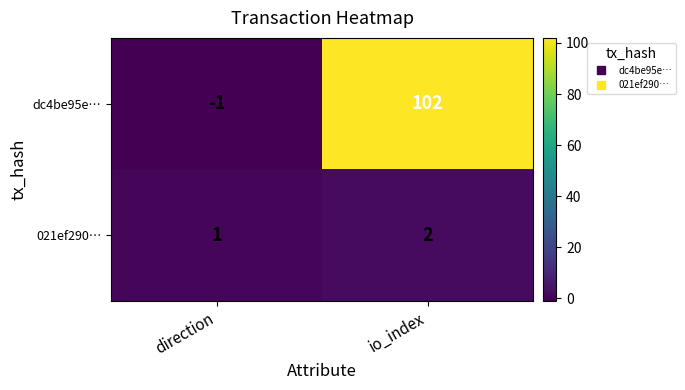

Rank the series by their average value, from lowest to highest.

021ef290…, dc4be95e…